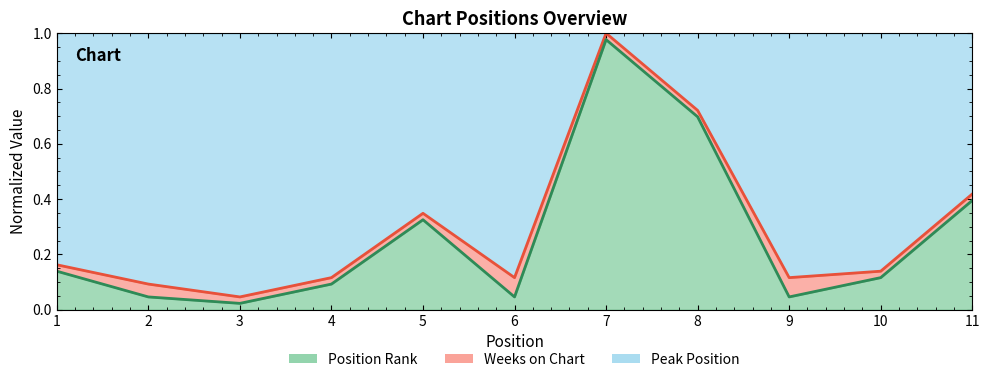

How many categories are shown in the chart?

11